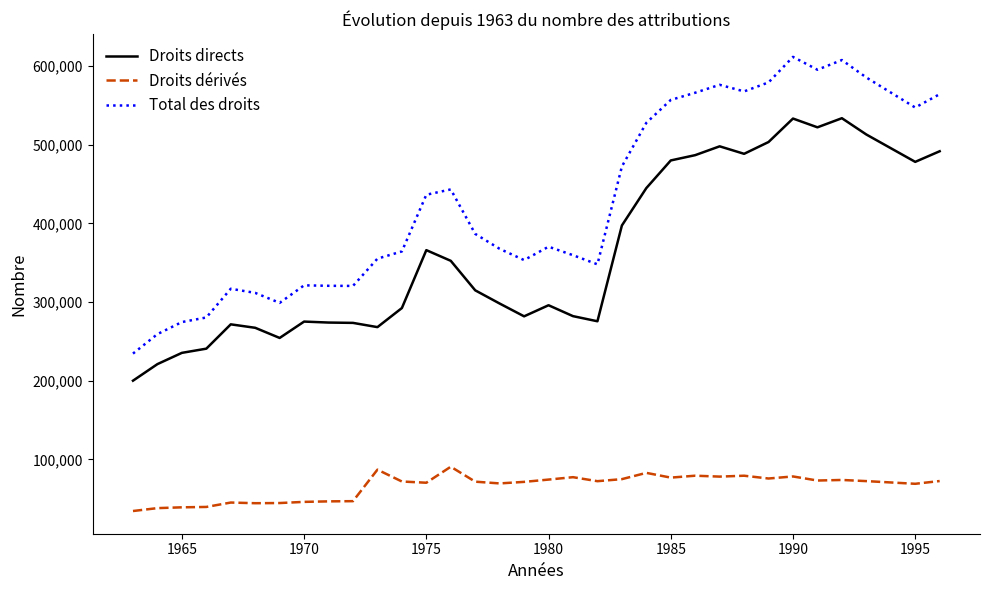

True or false: Droits directs and Total des droits intersect in this chart.

False